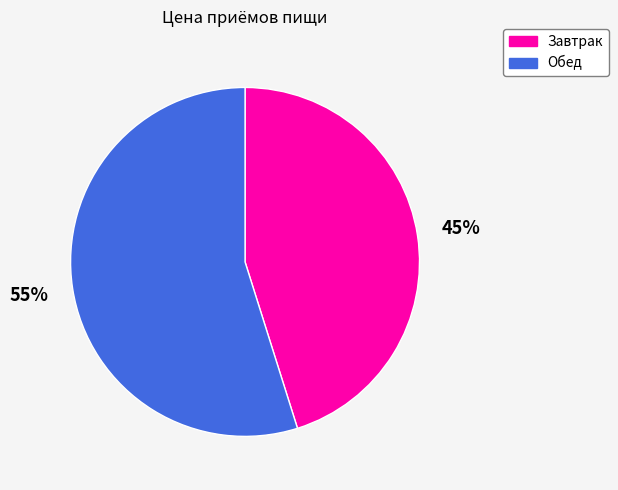

To the nearest percent, what portion does Завтрак represent?

45%